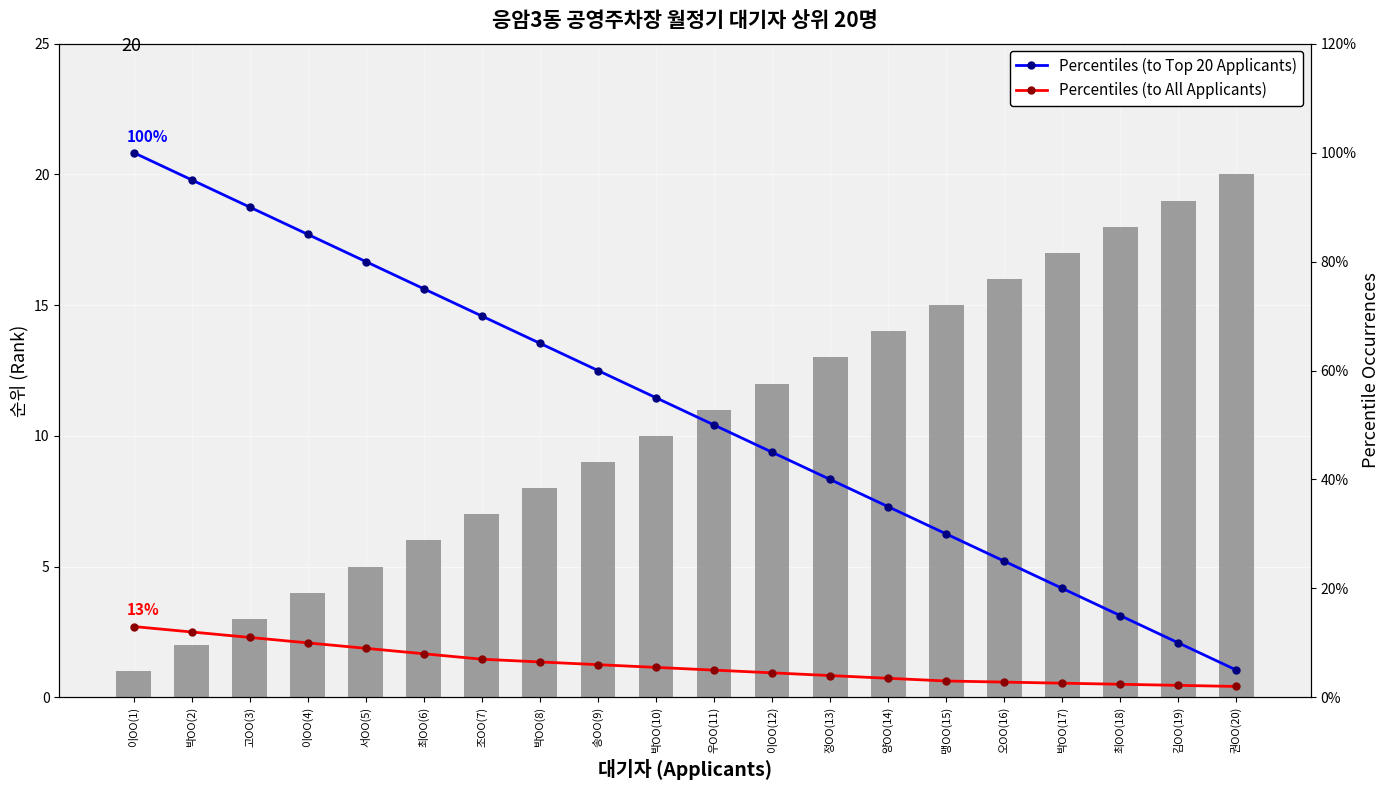

At which label is Percentiles (to All Applicants) closest to 7?

조OO(7)